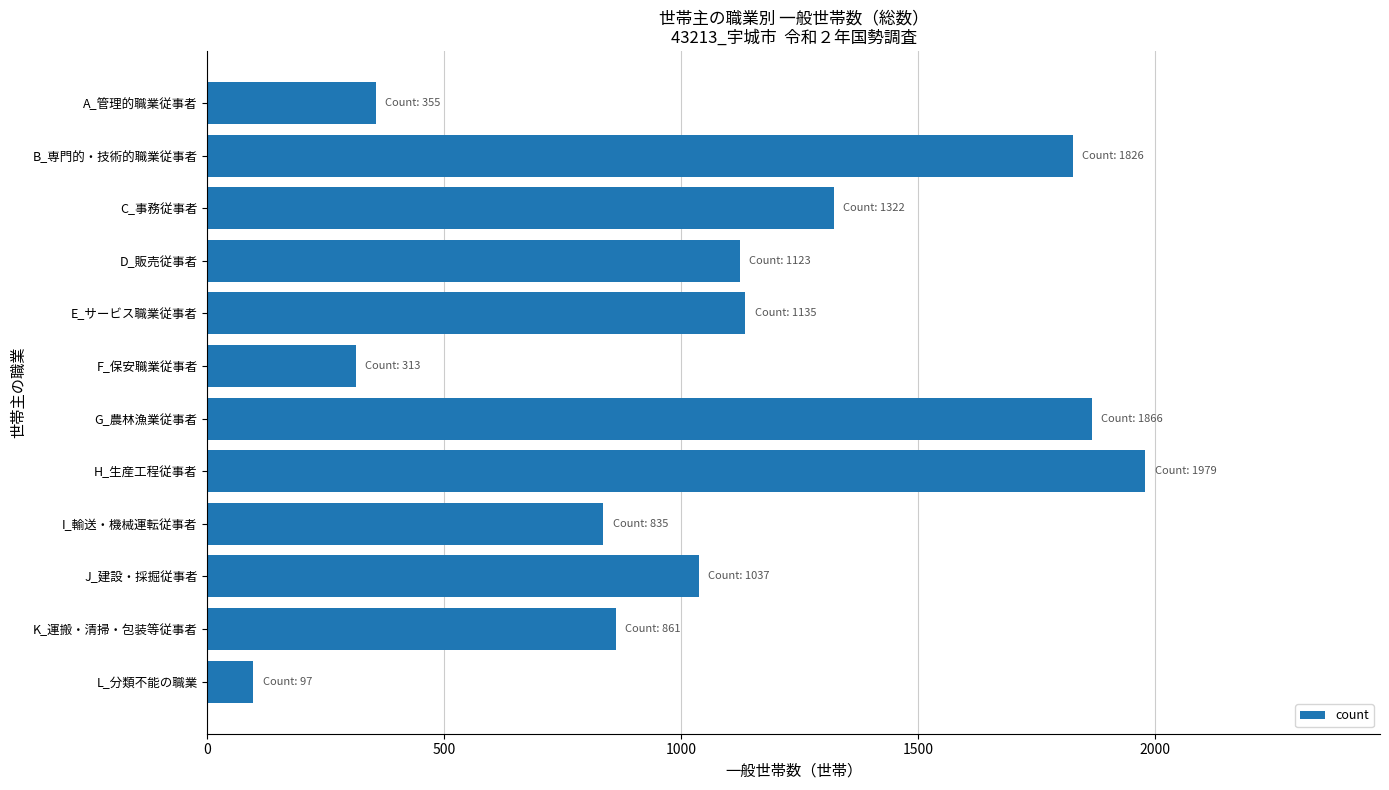

Where is the data nearest to the value 1038?

J_建設・採掘従事者